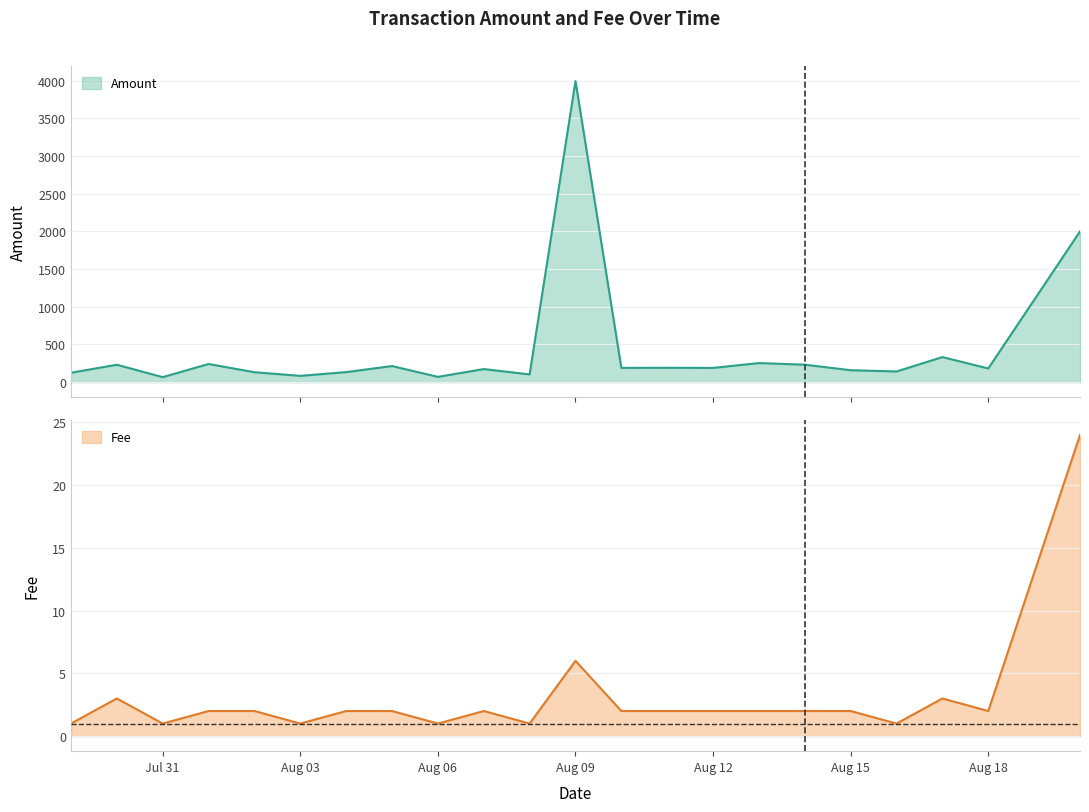

At which category does Fee reach its first local peak?

2017-07-30